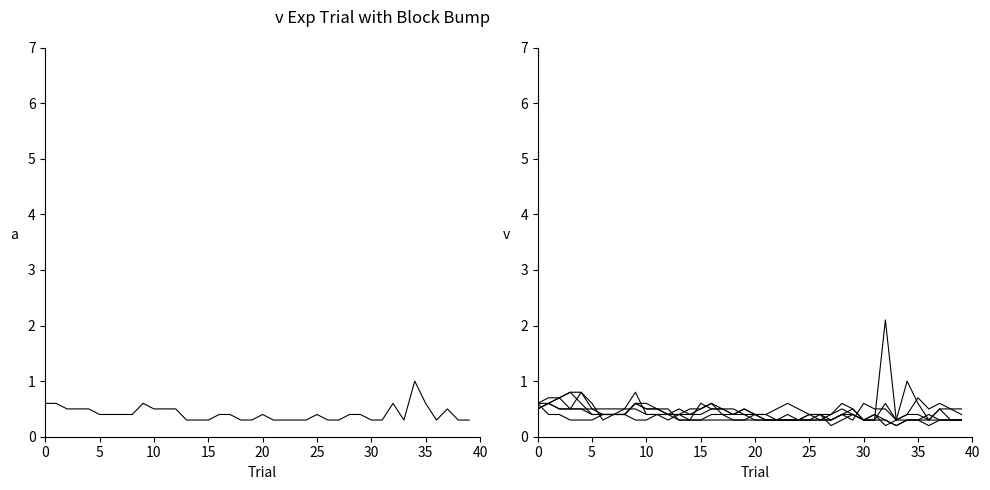

Is this an area chart (filled region under the line)?

No